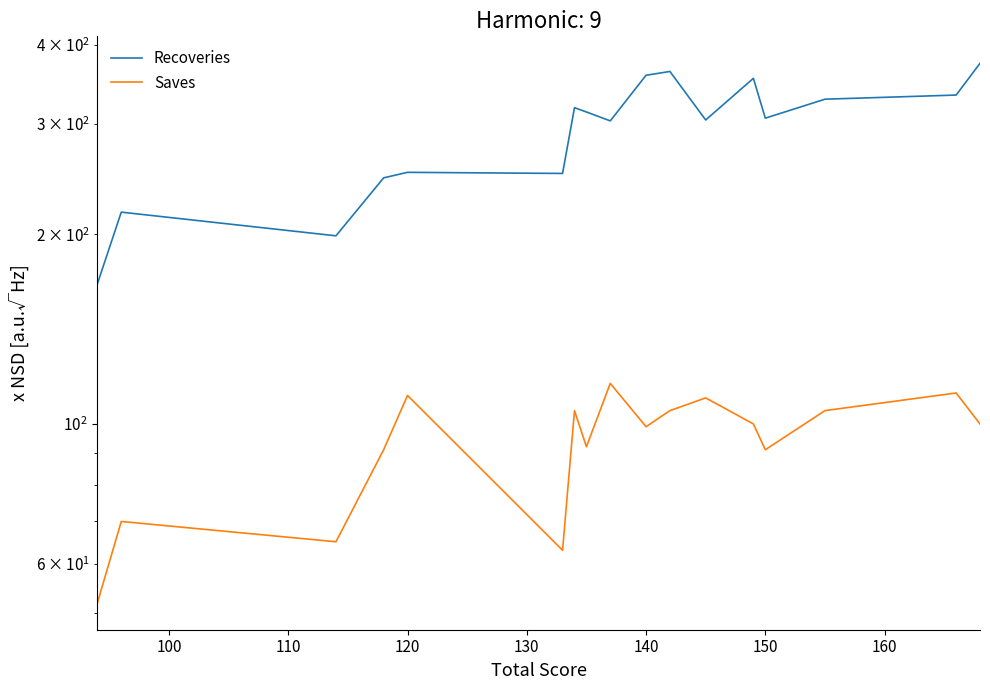

What is the difference between the second highest and minimum values in the Saves series?

60